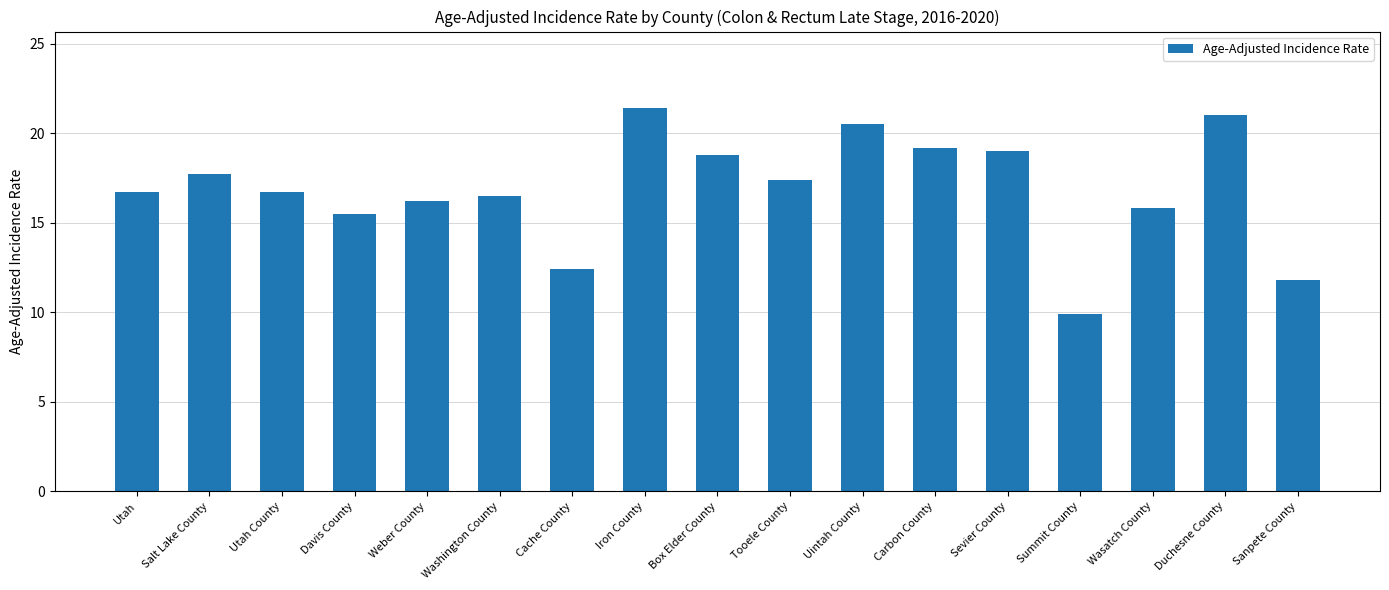

What is the sum of all values?

286.5